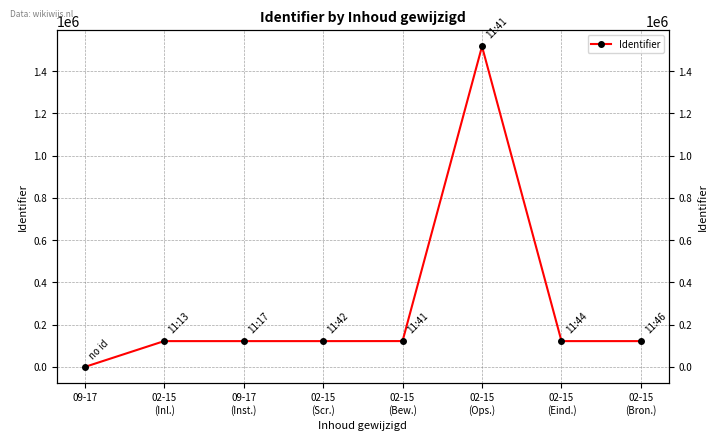

True or false: the data shows 122616 at 02-15
(Bew.).

True